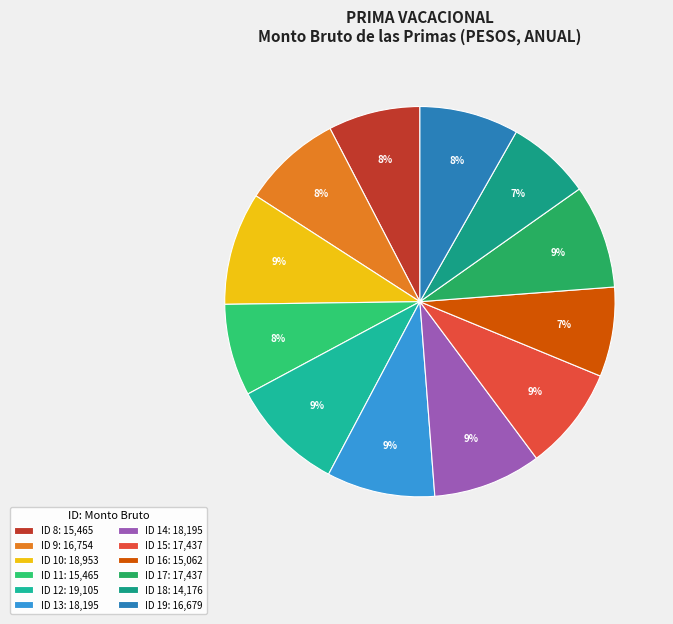

Is it true that ID 8 is 16% of the pie?

False